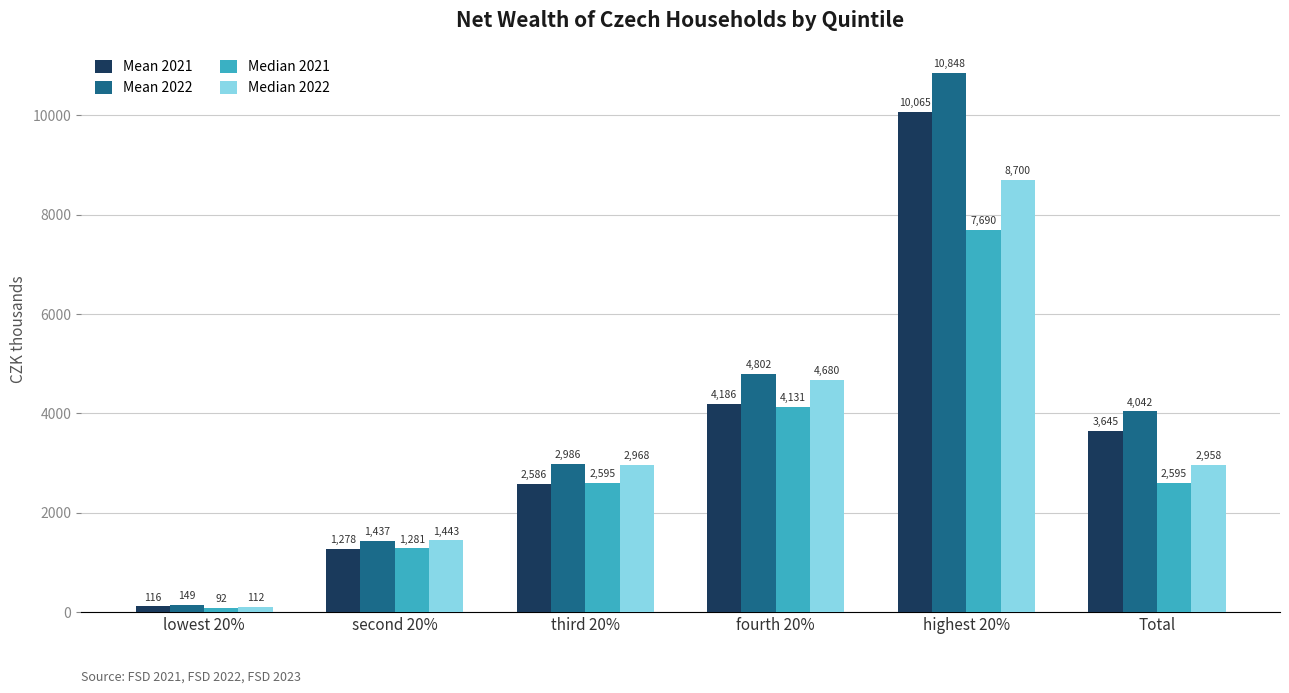

Which series has the widest spread of values?

Mean 2022